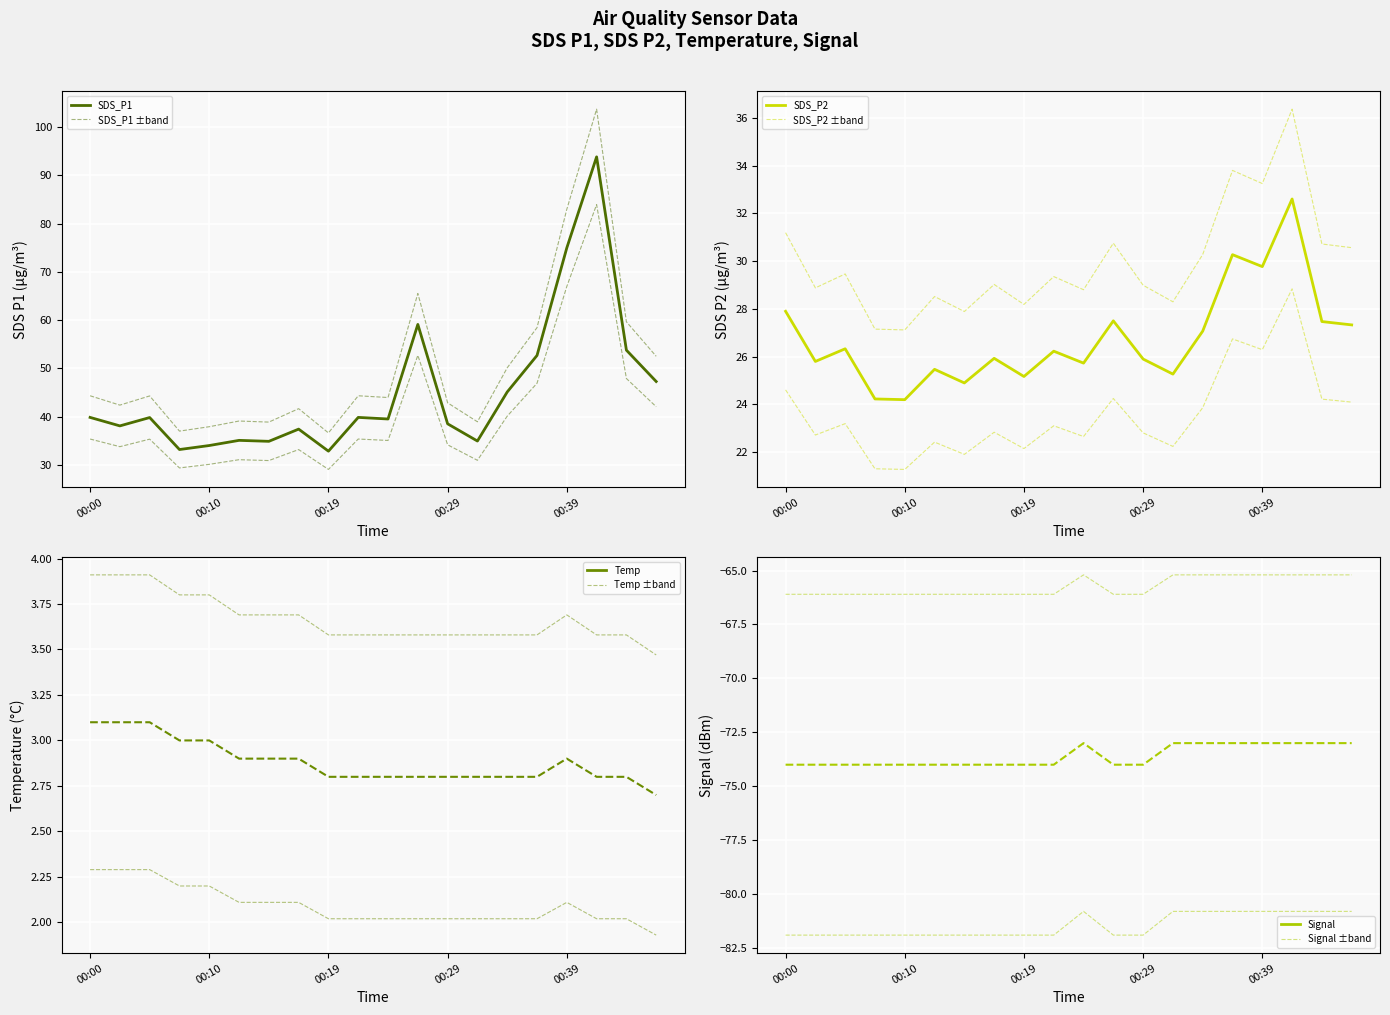

The Temp series shows 2.8 at 00:44. True or false?

True